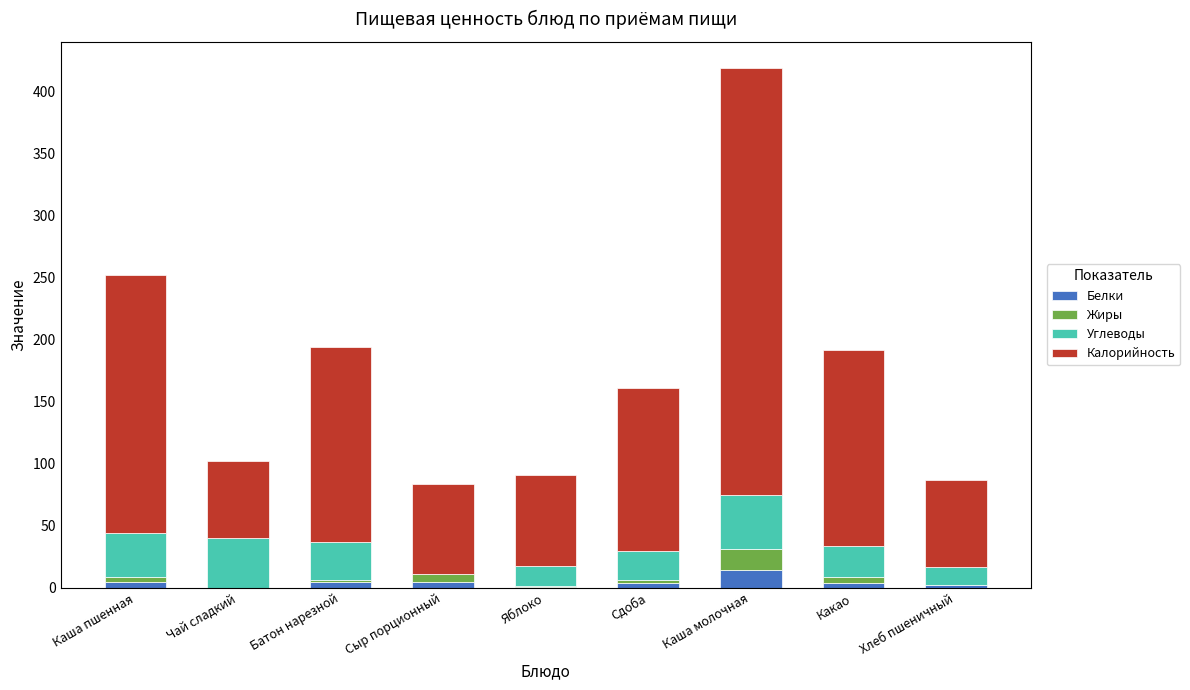

What is the sum of all Белки values?

39.5